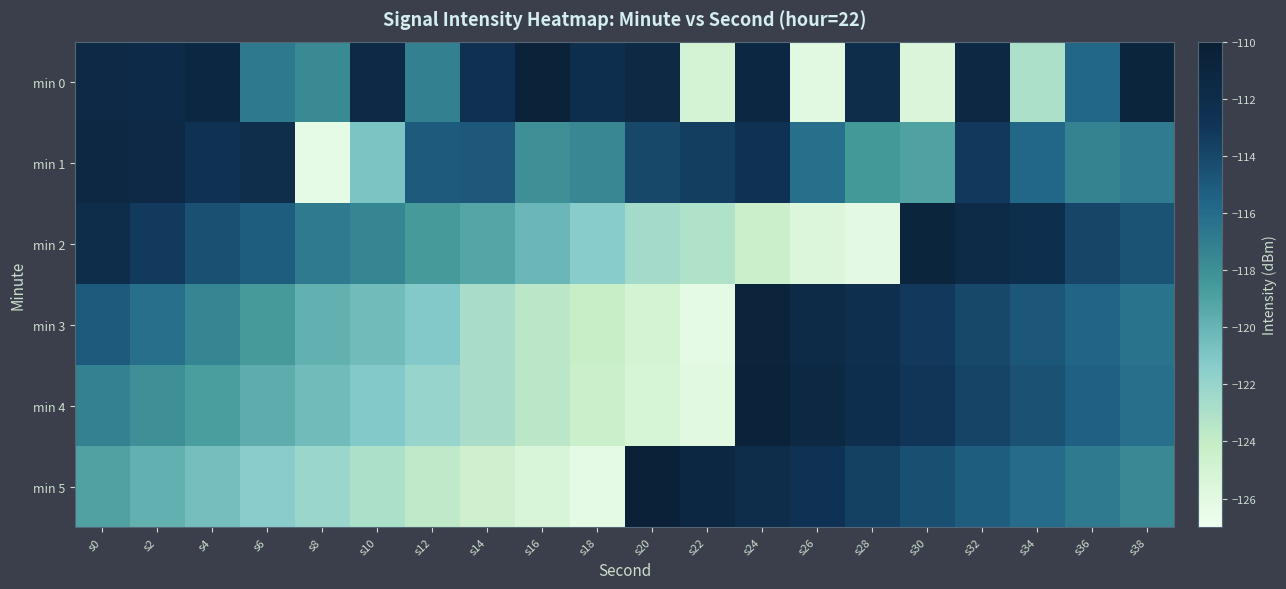

Reading left to right, transcribe all the data shown in this chart.

min 0: s0=-111.6	s2=-111.8	s4=-111.3	s6=-116.8	s8=-117.7	s10=-111.6	s12=-117.1	s14=-112.5	s16=-110.6	s18=-112.2	s20=-111.5	s22=-125.0	s24=-111.3	s26=-126.0	s28=-112.0	s30=-125.4	s32=-111.5	s34=-123.0	s36=-115.6	s38=-110.9
min 1: s0=-111.4	s2=-111.5	s4=-112.7	s6=-112.2	s8=-126.3	s10=-120.9	s12=-115.0	s14=-115.0	s16=-118.0	s18=-117.5	s20=-114.0	s22=-113.5	s24=-112.8	s26=-116.2	s28=-118.5	s30=-119.0	s32=-113.2	s34=-115.7	s36=-117.3	s38=-116.9
min 2: s0=-112.1	s2=-113.3	s4=-114.5	s6=-115.2	s8=-116.8	s10=-117.4	s12=-118.6	s14=-119.2	s16=-120.1	s18=-121.3	s20=-122.5	s22=-123.1	s24=-124.3	s26=-125.5	s28=-126.1	s30=-110.9	s32=-111.7	s34=-112.3	s36=-113.9	s38=-114.7
min 3: s0=-115.0	s2=-116.2	s4=-117.4	s6=-118.6	s8=-119.8	s10=-120.4	s12=-121.2	s14=-122.8	s16=-123.6	s18=-124.2	s20=-125.0	s22=-126.2	s24=-110.8	s26=-111.6	s28=-112.4	s30=-113.2	s32=-114.0	s34=-114.8	s36=-115.6	s38=-116.4
min 4: s0=-117.2	s2=-118.0	s4=-118.8	s6=-119.6	s8=-120.4	s10=-121.2	s12=-122.0	s14=-122.8	s16=-123.6	s18=-124.4	s20=-125.2	s22=-126.0	s24=-110.6	s26=-111.4	s28=-112.2	s30=-113.0	s32=-113.8	s34=-114.6	s36=-115.4	s38=-116.2
min 5: s0=-119.0	s2=-119.8	s4=-120.6	s6=-121.4	s8=-122.2	s10=-123.0	s12=-123.8	s14=-124.6	s16=-125.4	s18=-126.2	s20=-110.4	s22=-111.2	s24=-112.0	s26=-112.8	s28=-113.6	s30=-114.4	s32=-115.2	s34=-116.0	s36=-116.8	s38=-117.6